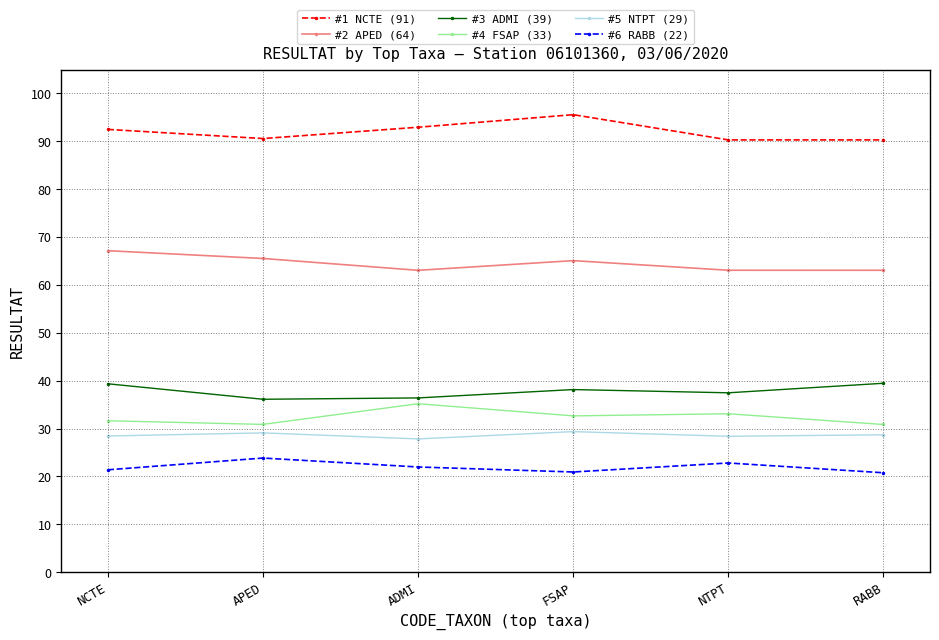

What is the highest value of the #5 NTPT (29) series?

29.4